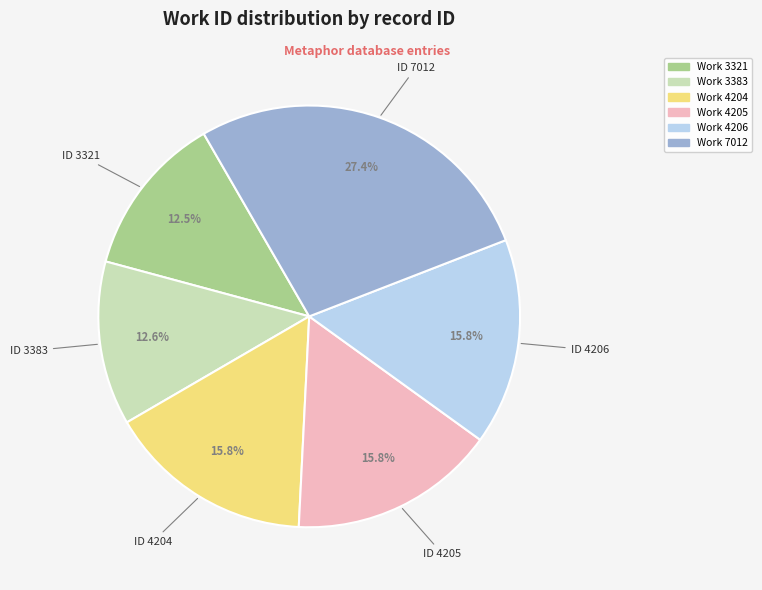

To the nearest percent, what is the difference between the largest and smallest slice percentages?

15%